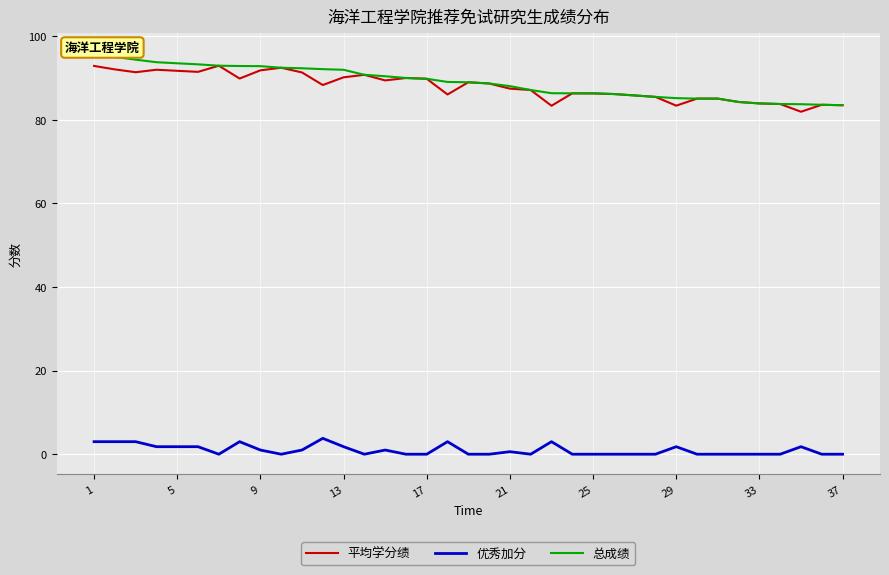

True or false: 平均学分绩 has a value of 87.5 at 21.

True